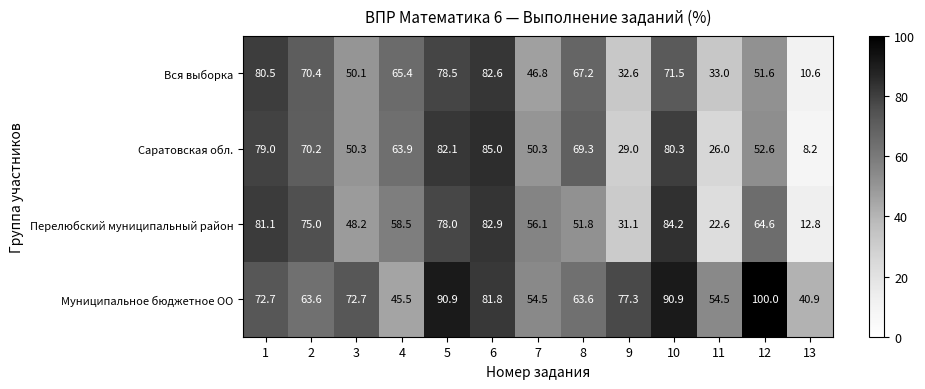

Which series has the largest range (max minus min)?

Саратовская обл.